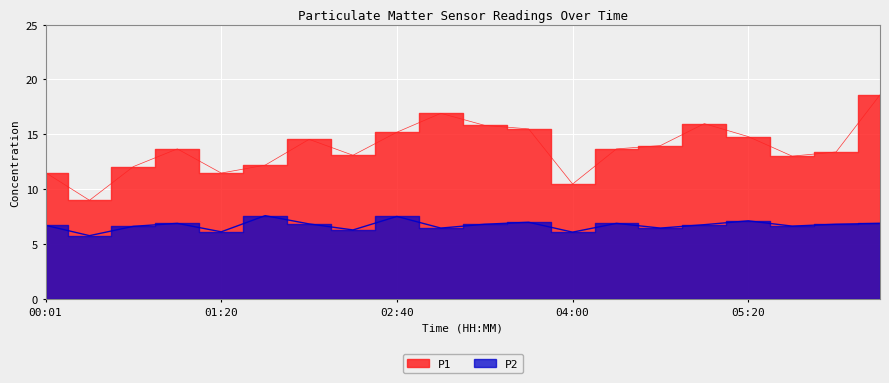

What is the difference between the highest and lowest values at 00:01?

4.8